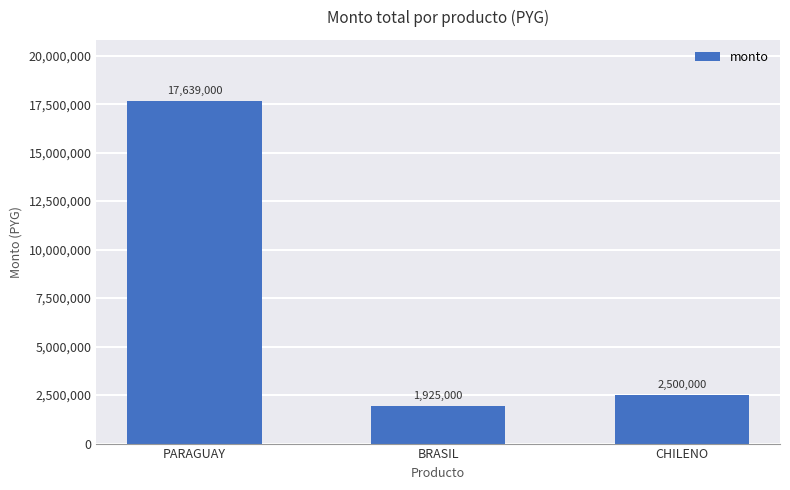

List the labels in order of value, largest first.

PARAGUAY, CHILENO, BRASIL